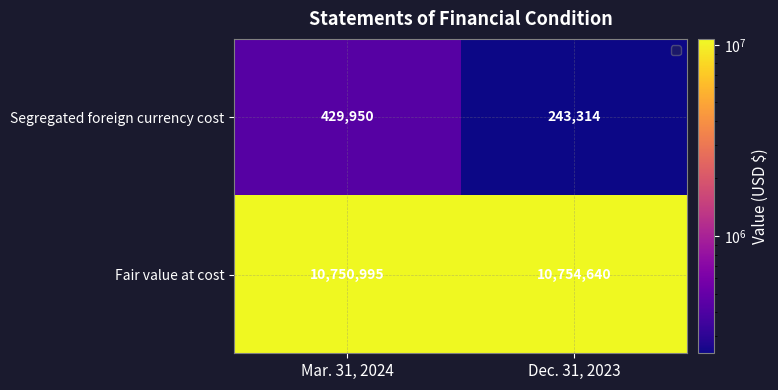

What is the spread (max minus min) of values at Mar. 31, 2024?

10321045